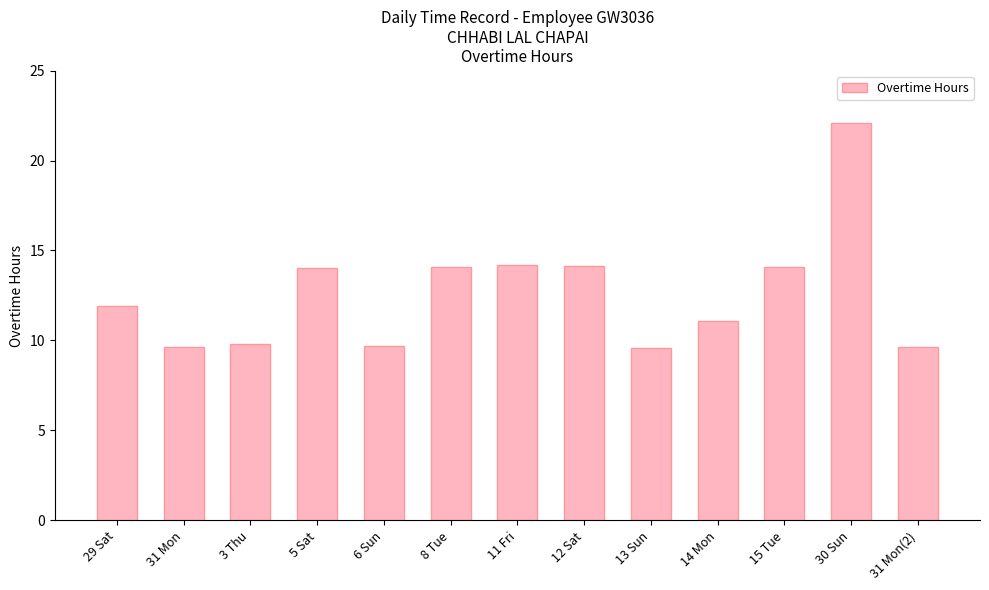

What value does the data have at 14 Mon?

11.1